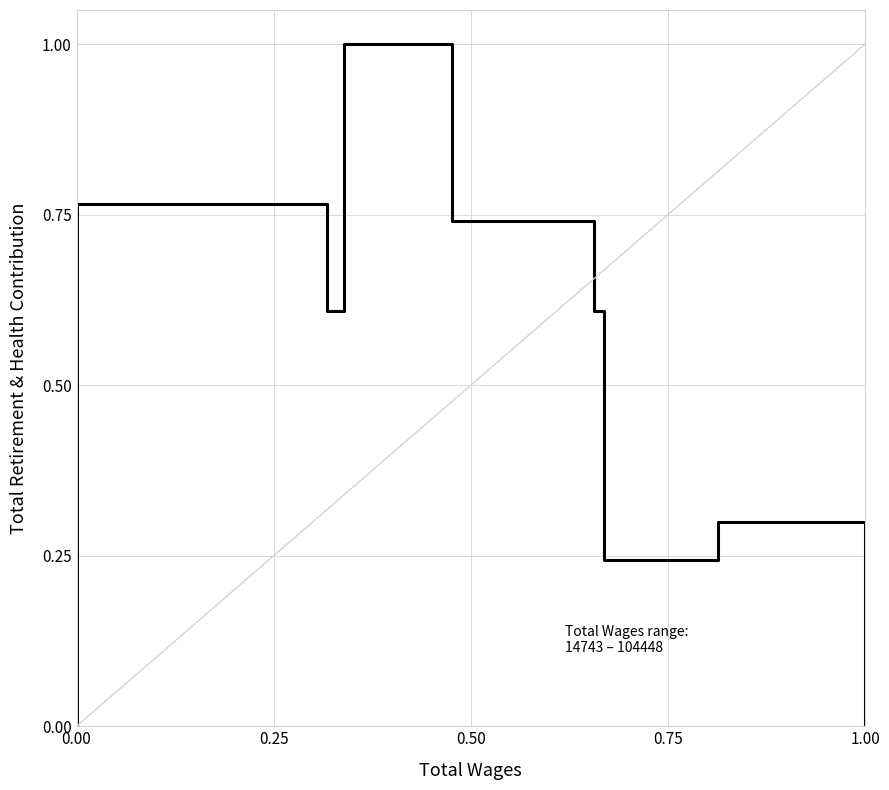

True or false: there are more than 1 points higher than both neighbors.

True